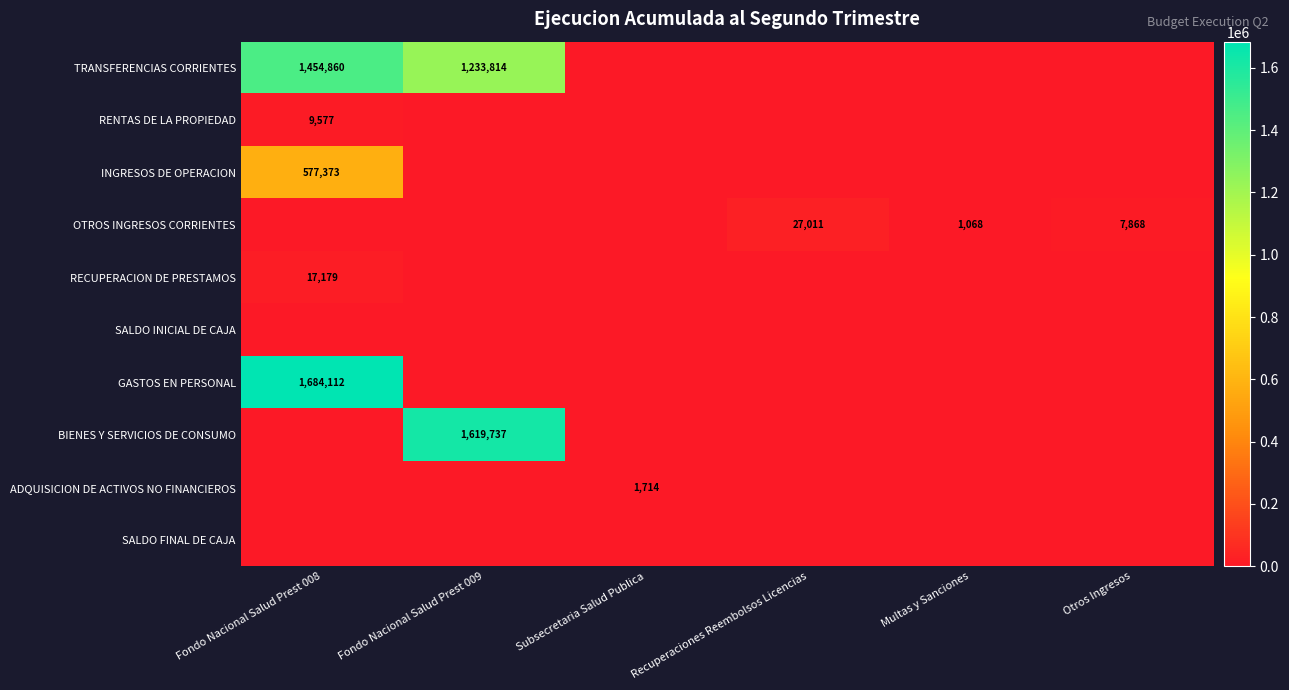

The BIENES Y SERVICIOS DE CONSUMO series shows 1619737 at Fondo Nacional Salud Prest 009. True or false?

True